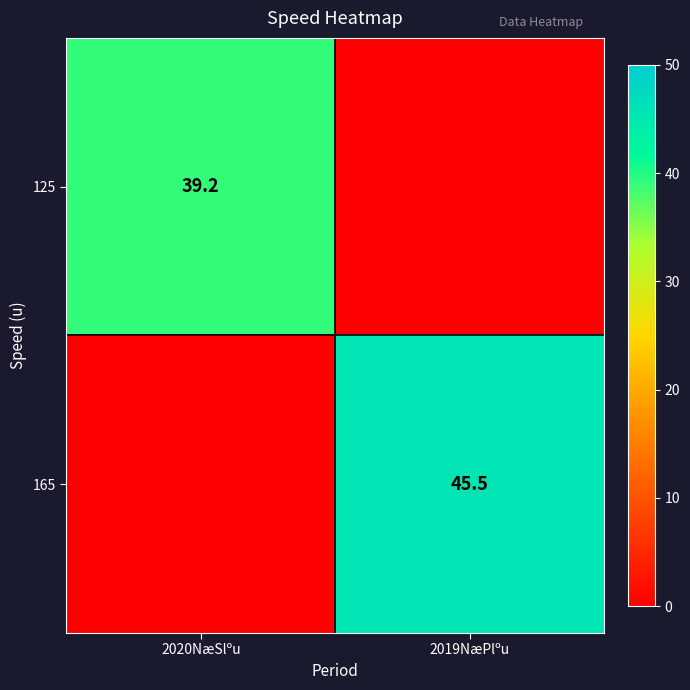

The 165 series shows 45.5 at 2019NæPlºu. True or false?

True